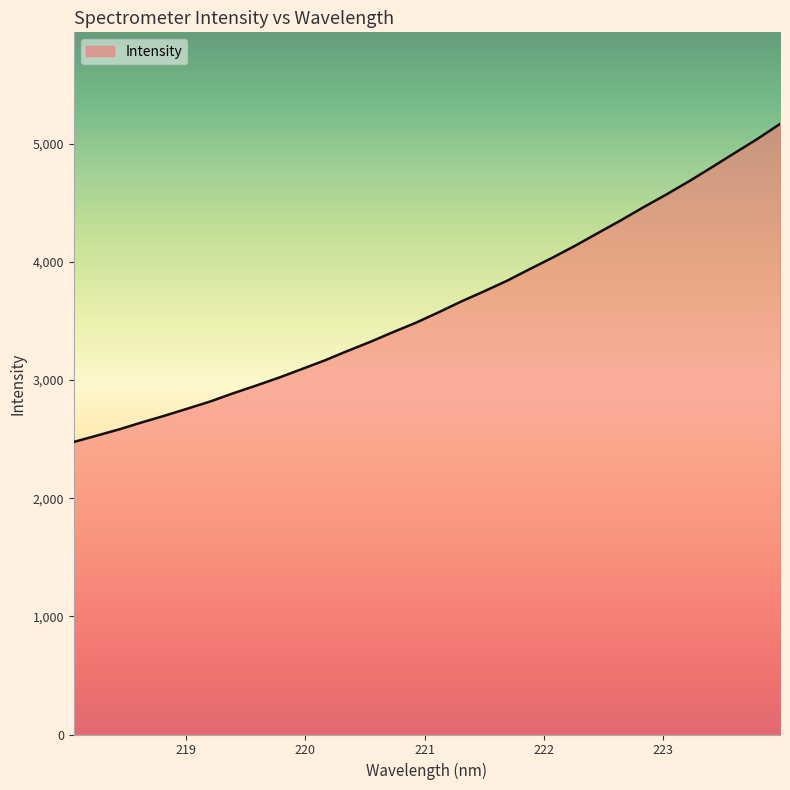

What is the greatest value displayed?

5169.0